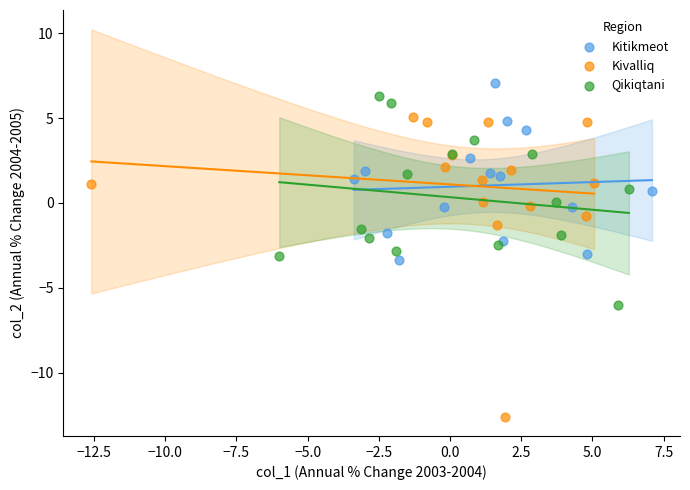

Which series has the widest spread of Y values?

Kivalliq